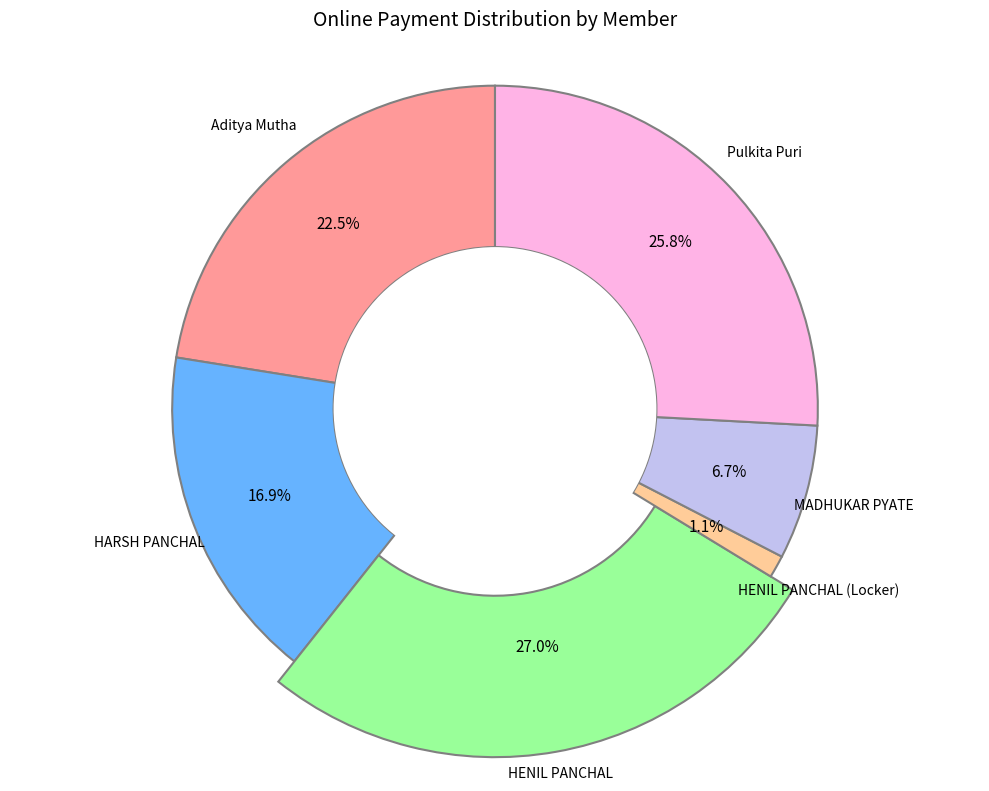

To the nearest percent, what is the combined percentage of Aditya Mutha and HENIL PANCHAL?

49%